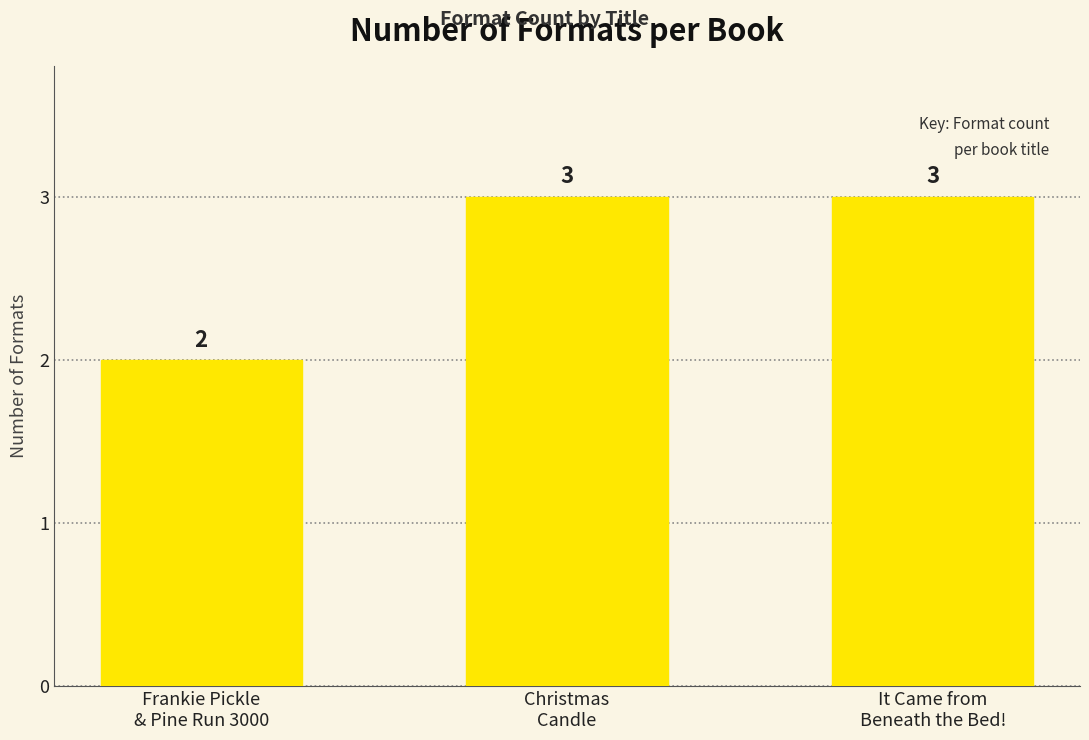

What is the greatest value displayed?

3